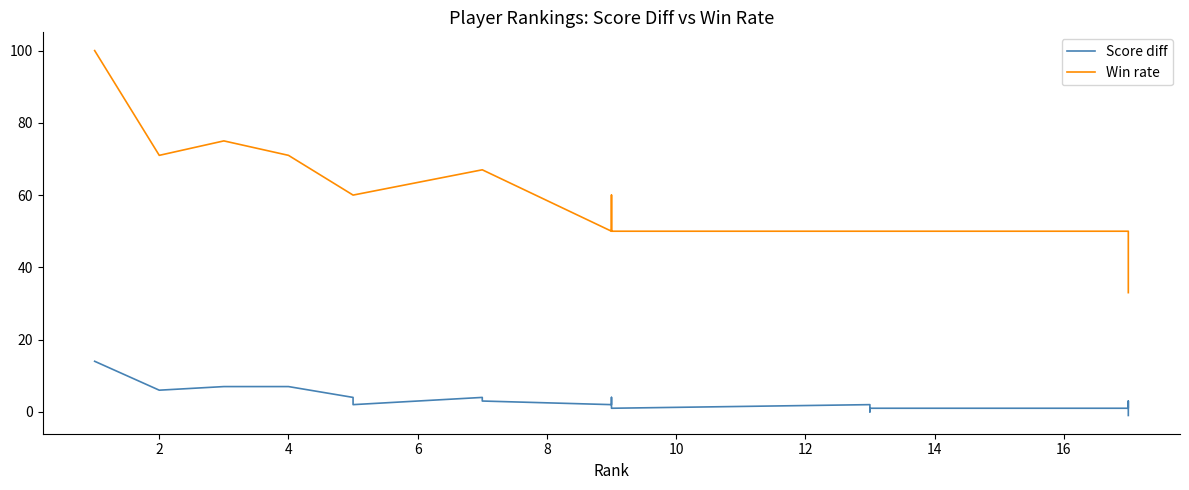

True or false: Win rate has a value of 26 at 14.

False